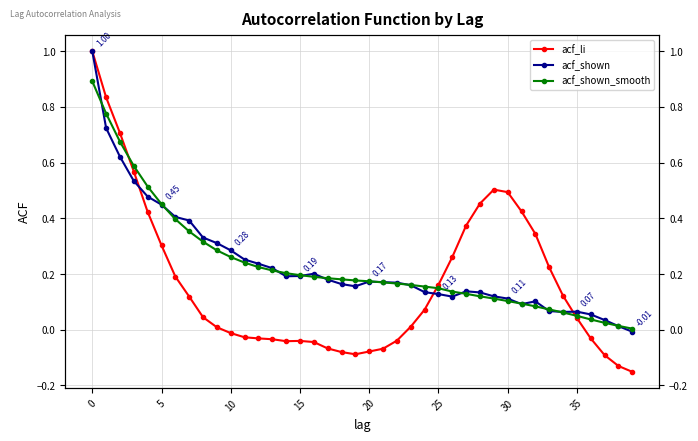

True or false: acf_li has more than 2 interior local peaks.

False